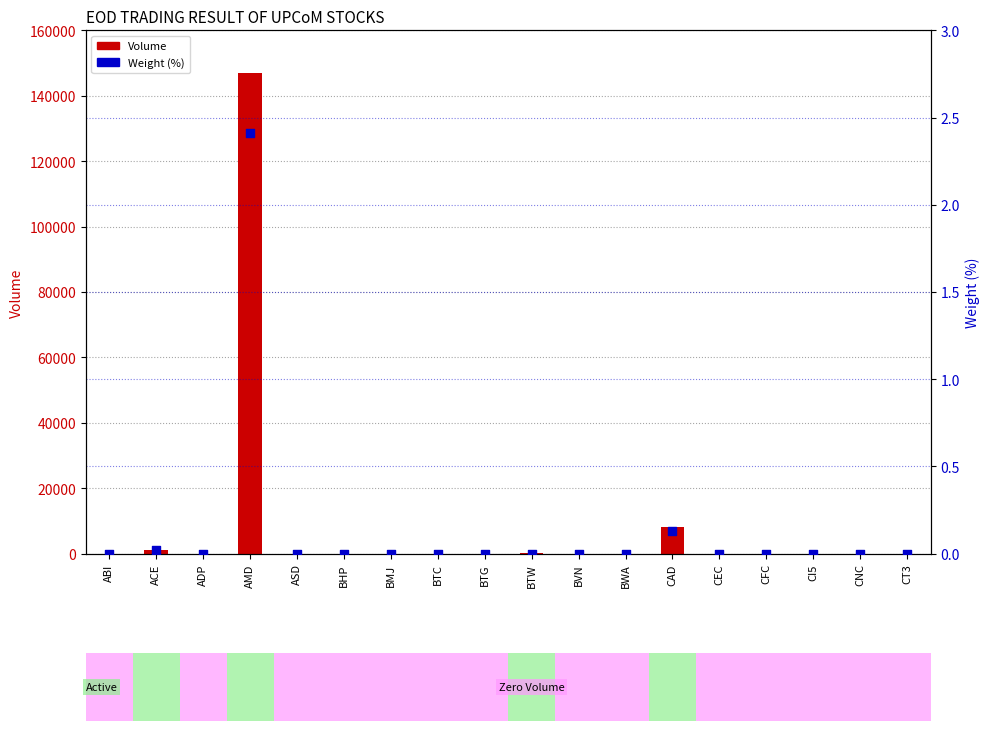

Which series contains the lowest Y value?

Volume